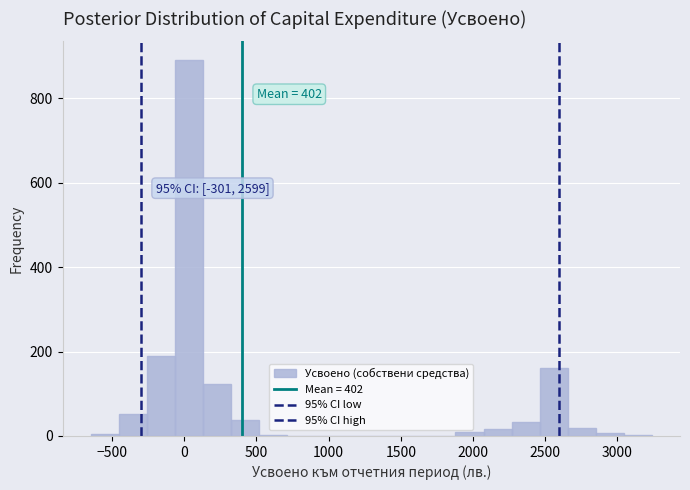

Read against the x-axis, roughly where is the centre of the tallest bar?

50